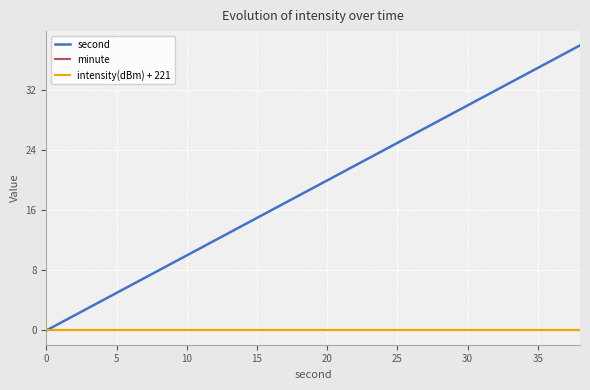

Reading left to right, what are all the values shown in this chart?

second: 0.0	2.0	4.0	6.0	8.0	10.0	12.0	14.0	16.0	18.0	20.0	22.0	24.0	26.0	28.0	30.0	32.0	34.0	36.0	38.0
minute: 0.0	0.0	0.0	0.0	0.0	0.0	0.0	0.0	0.0	0.0	0.0	0.0	0.0	0.0	0.0	0.0	0.0	0.0	0.0	0.0
intensity(dBm) + 221: 0.1	0.1	0.1	0.1	0.1	0.1	0.1	0.1	0.1	0.1	0.1	0.1	0.1	0.1	0.1	0.1	0.1	0.1	0.1	0.1